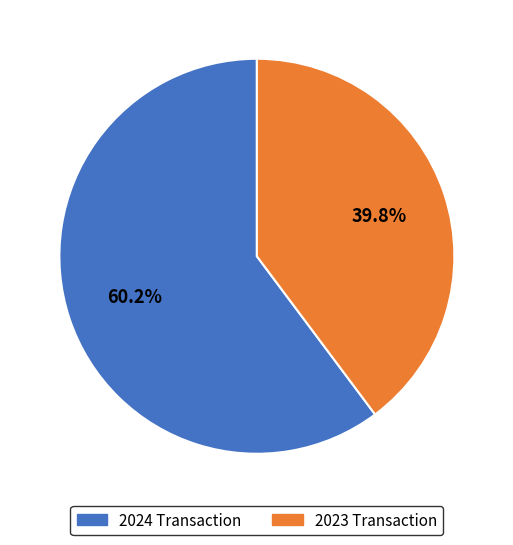

Is there a majority slice in this chart?

Yes